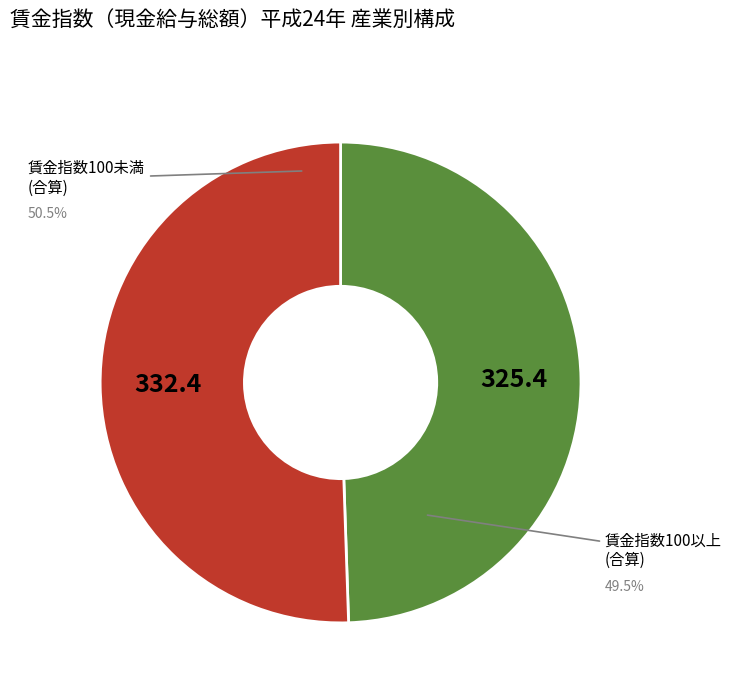

Rank the categories by value from lowest to highest.

賃金指数100以上, 賃金指数100未満